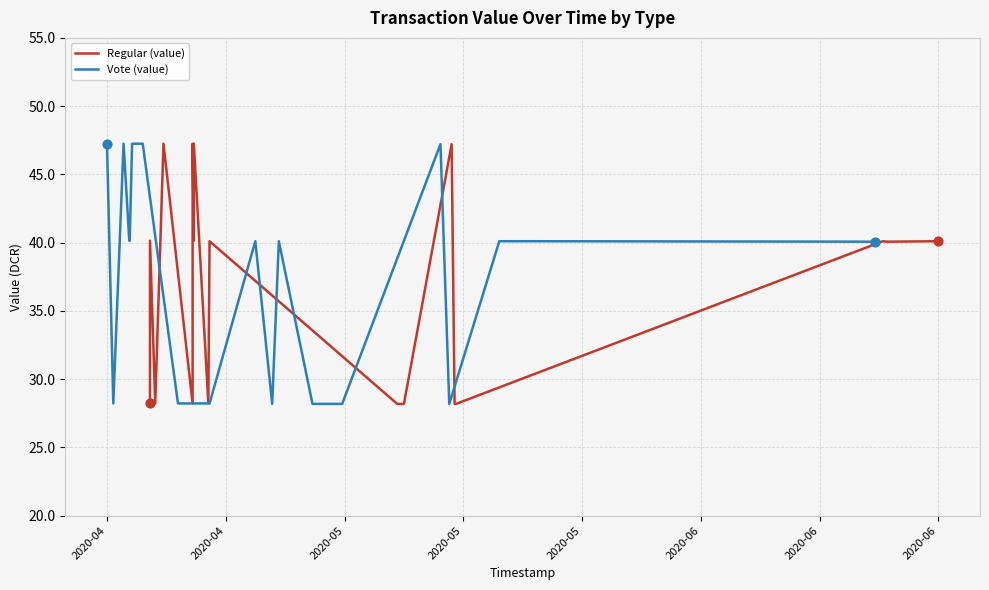

At how many categories does at least one series exceed 40?

15